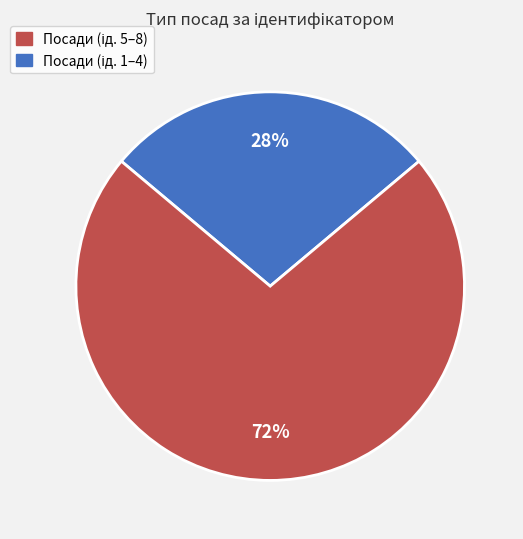

To the nearest percent, what is the average slice percentage?

50%